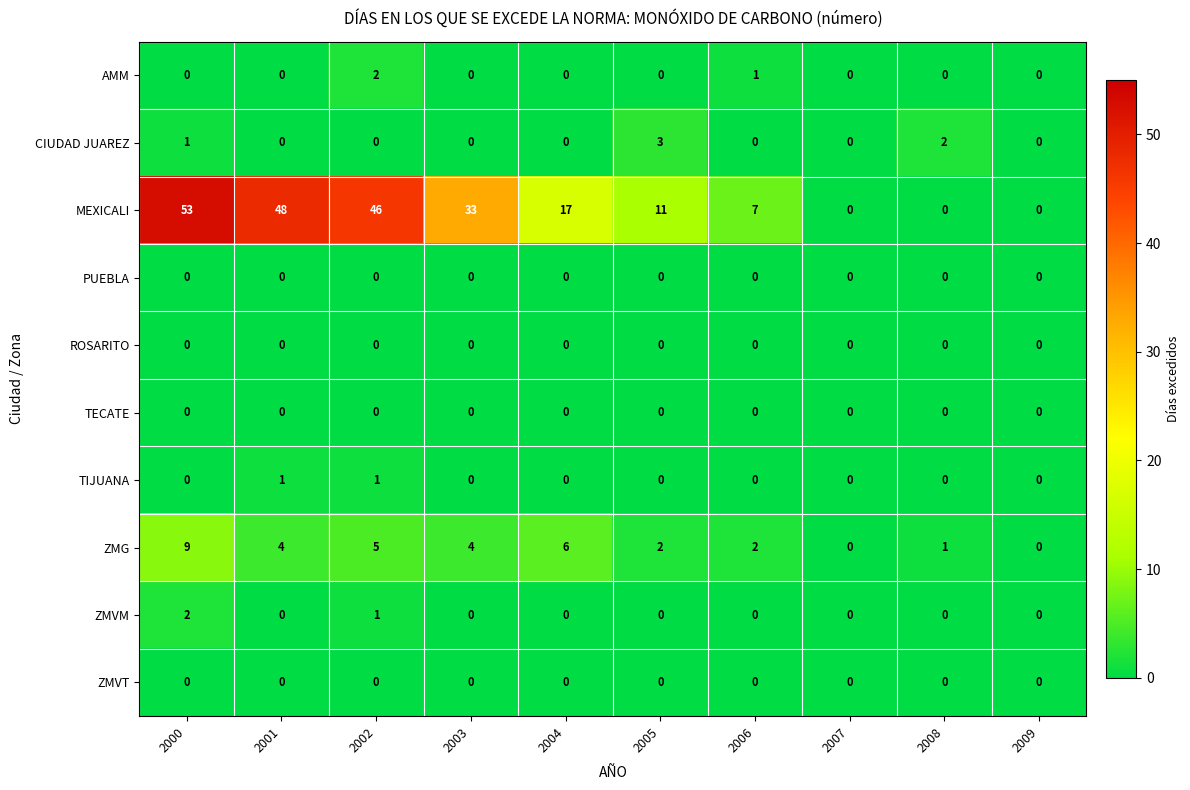

What is the sum of all CIUDAD JUAREZ values?

6